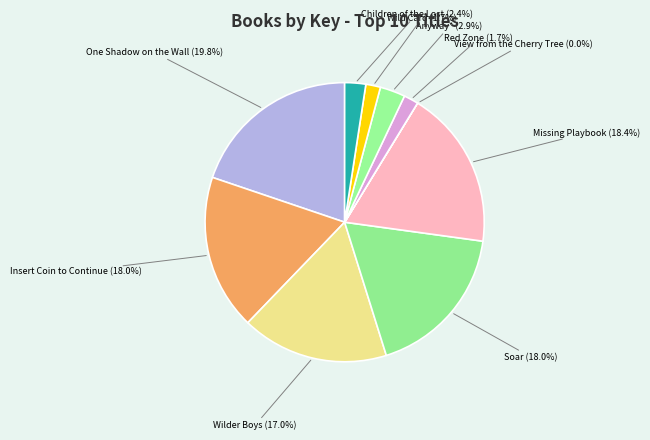

Is Children of the Lost the majority of the pie?

No